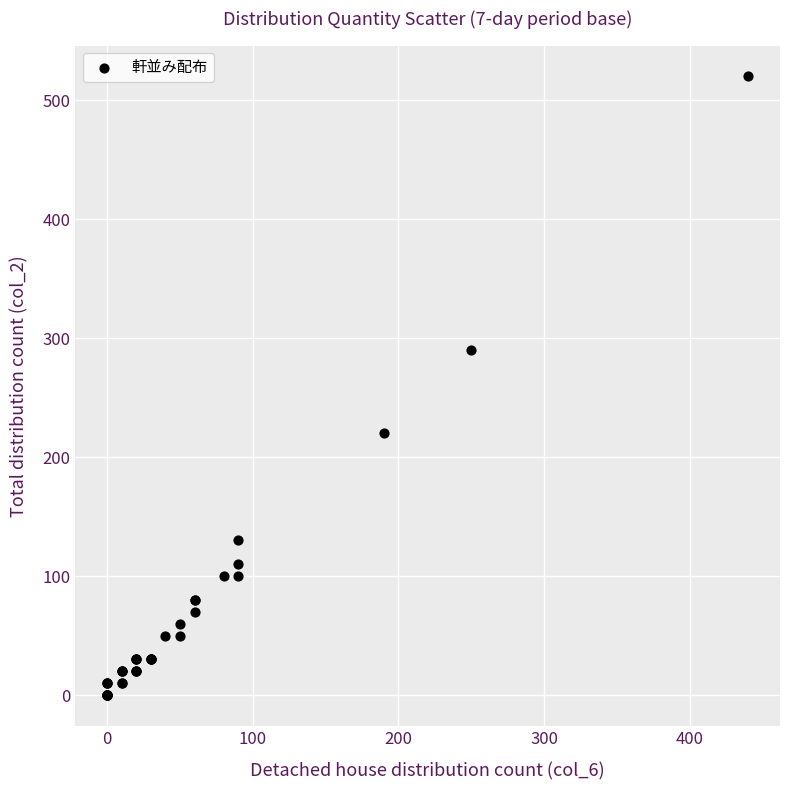

What Y value in the scatter plot is closest to 260?

290